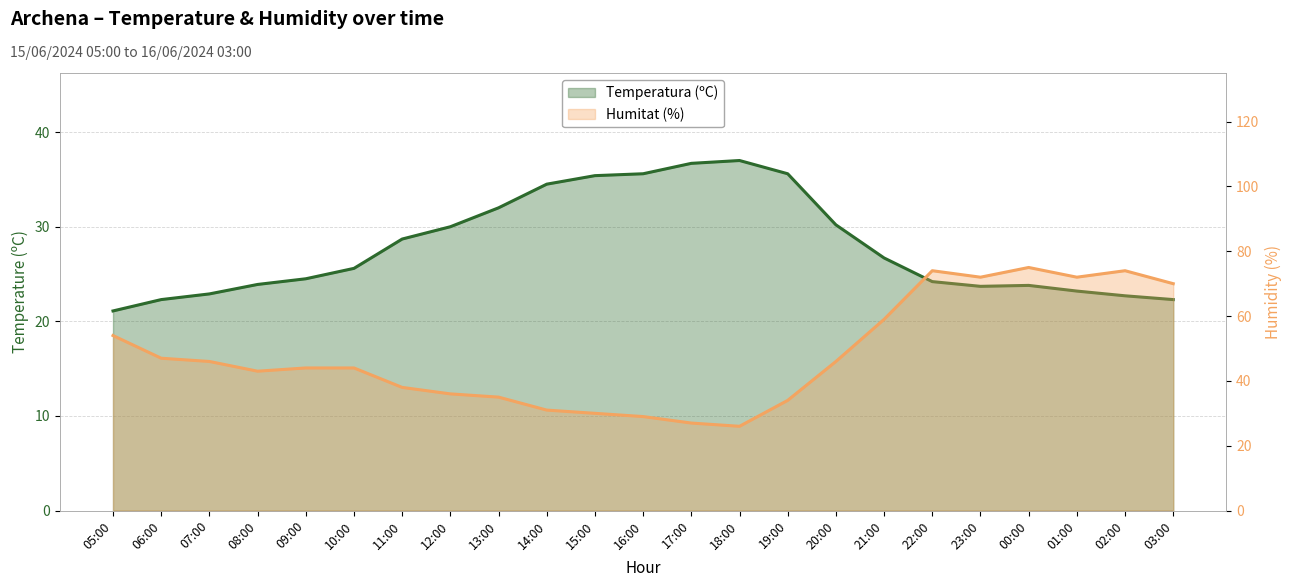

Between 23:00 and 17:00, which is larger?

17:00